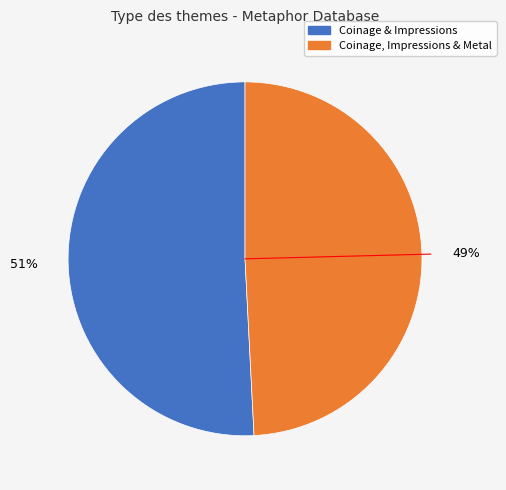

Is there any slice that represents more than half of the pie?

Yes